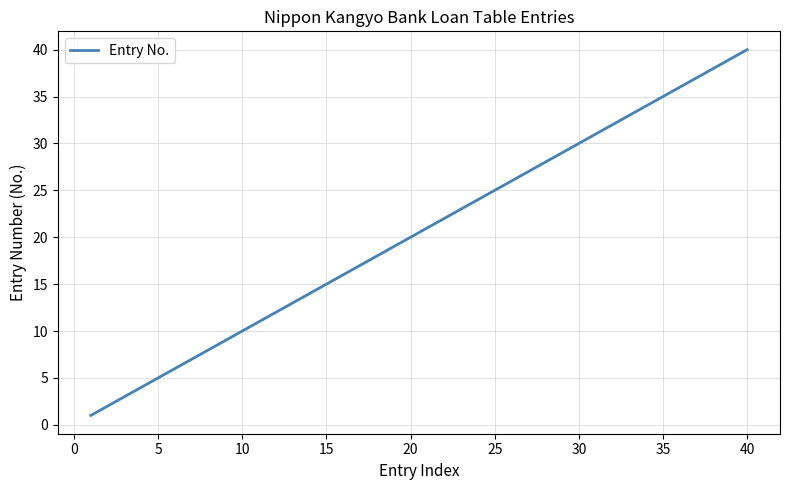

What is the greatest value displayed?

40